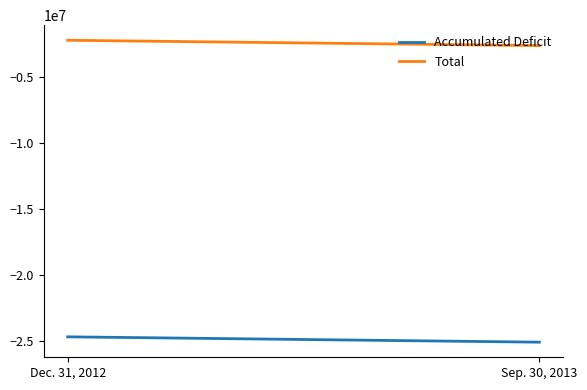

The value of Accumulated Deficit at Sep. 30, 2013 is -25077713. True or false?

True